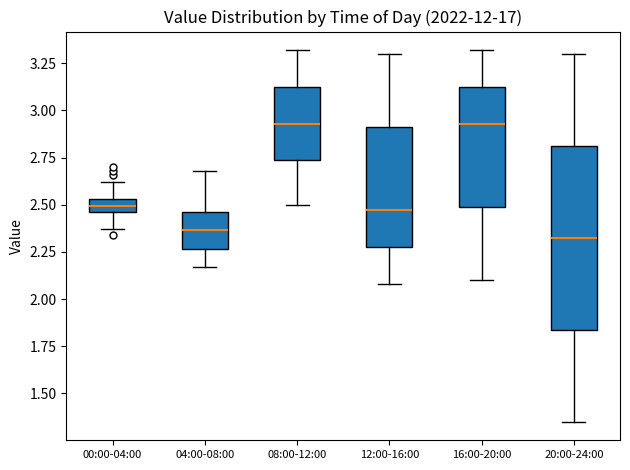

Where does the median line of the box for 12:00-16:00 sit on the y-axis? The values are not printed on the chart, so give them approximately, as read against the axis.

2.45